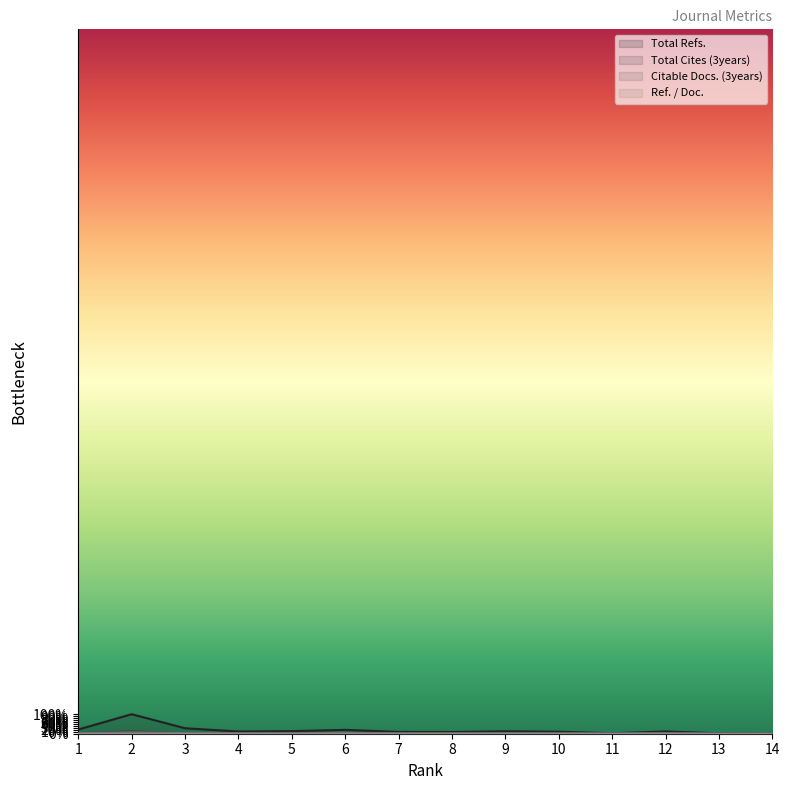

True or false: Ref. / Doc. has a value of 0.4 at 13.

True